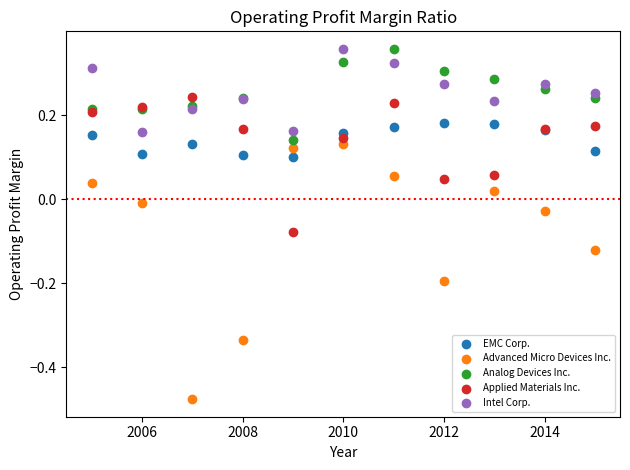

Which series has the largest Y range (max minus min)?

Advanced Micro Devices Inc.